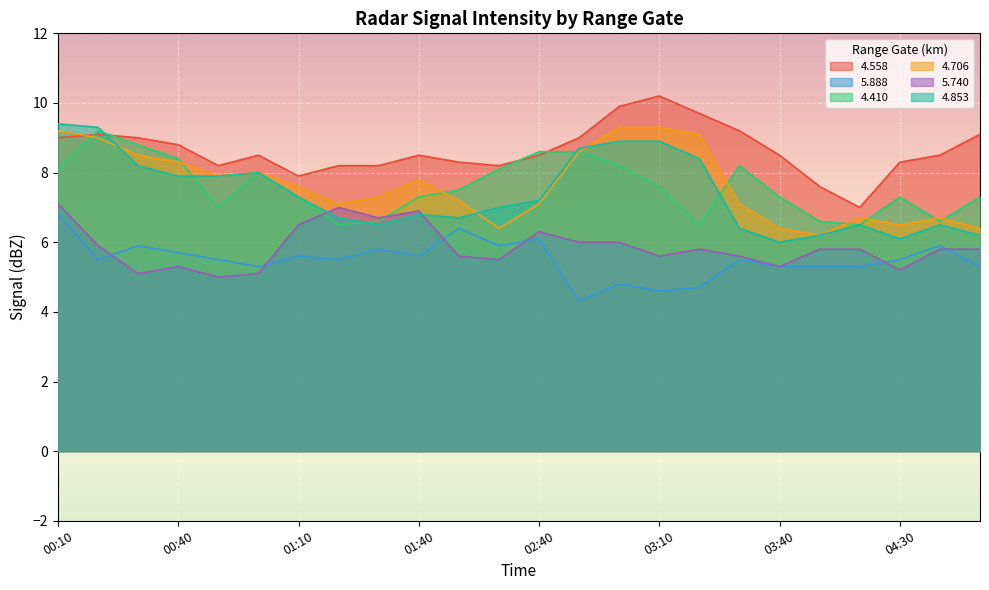

At how many categories does at least one series exceed 9?

7